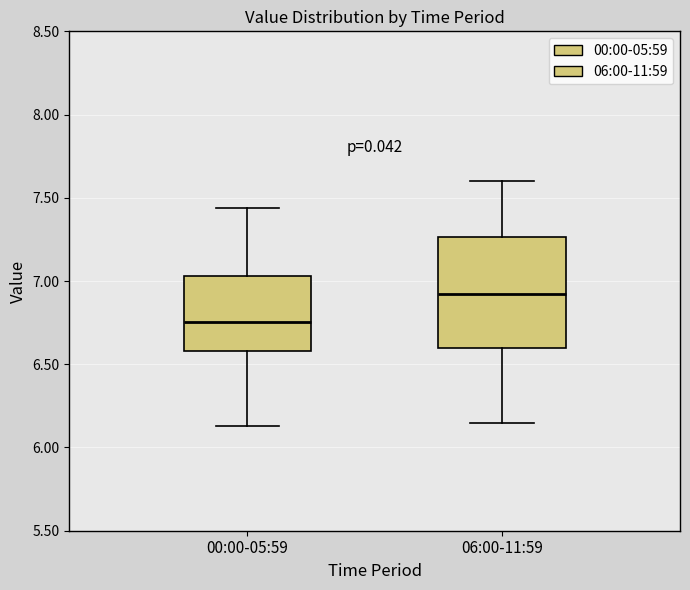

Reading left to right, read every box against the y-axis: the position of its median line, the range the box covers, and the ends of its whiskers. The values are not printed on the chart, so give them approximately, as read against the axis.

00:00-05:59: median 6.75, box 6.60 to 7.05, whiskers 6.15 to 7.45
06:00-11:59: median 6.95, box 6.60 to 7.25, whiskers 6.15 to 7.60